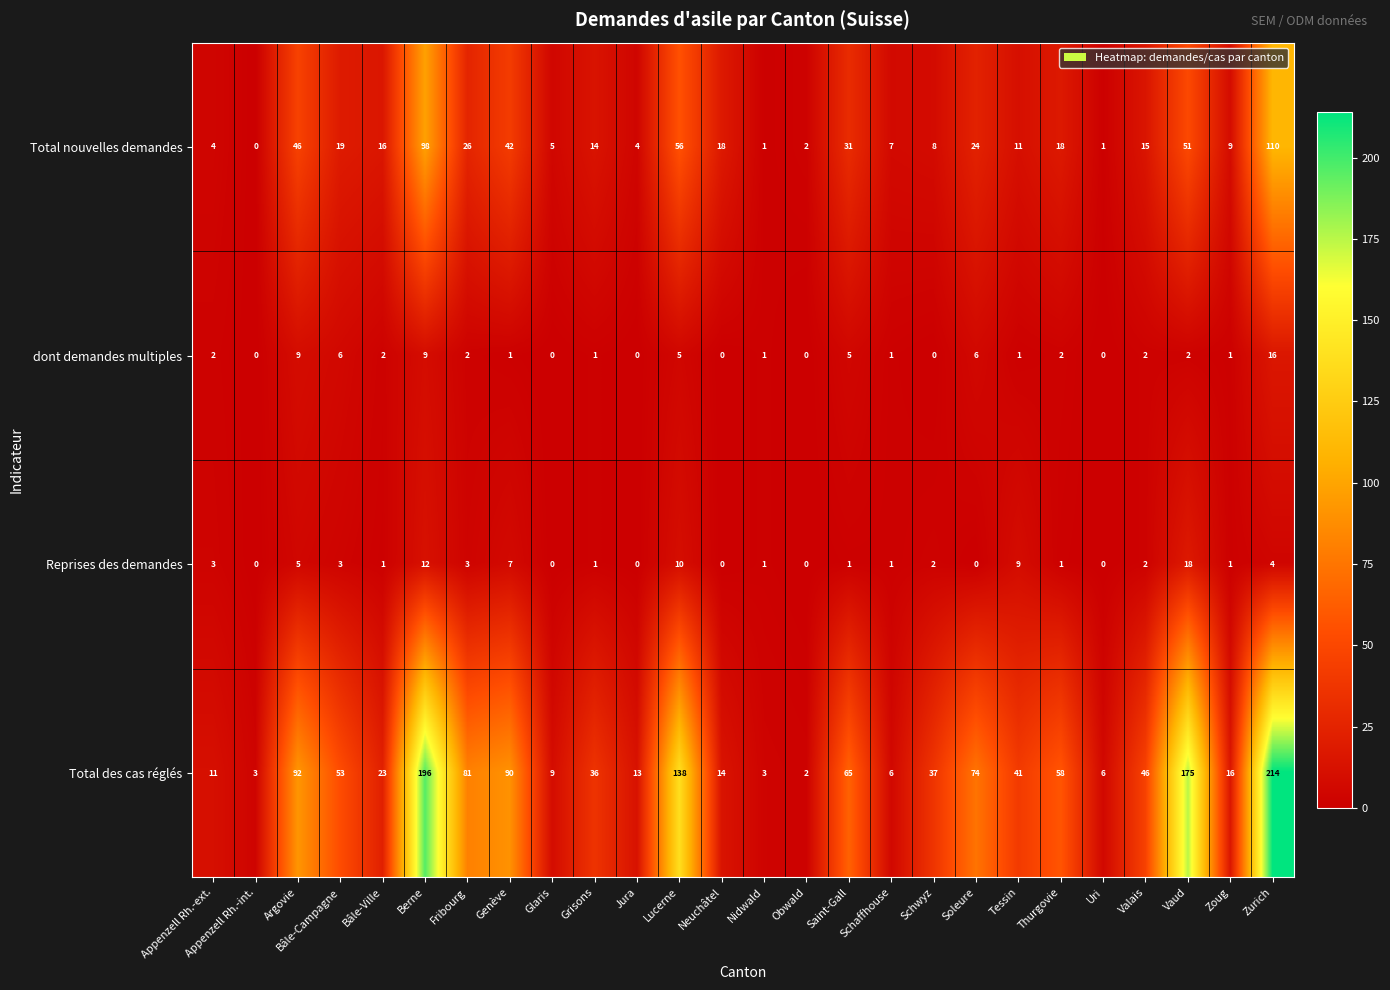

Count the number of categories in the chart.

26